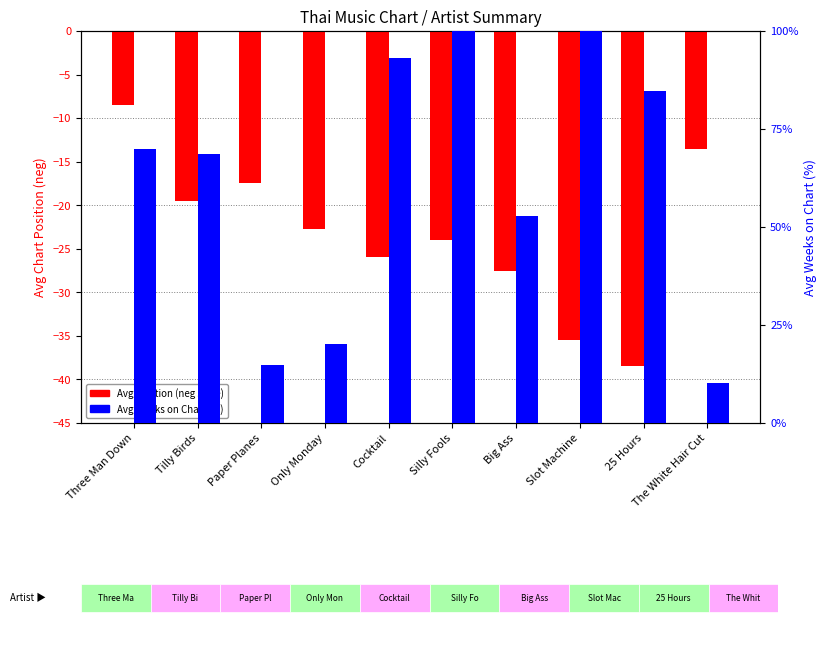

What is the lowest value of the Avg Weeks on Chart series?

4.6